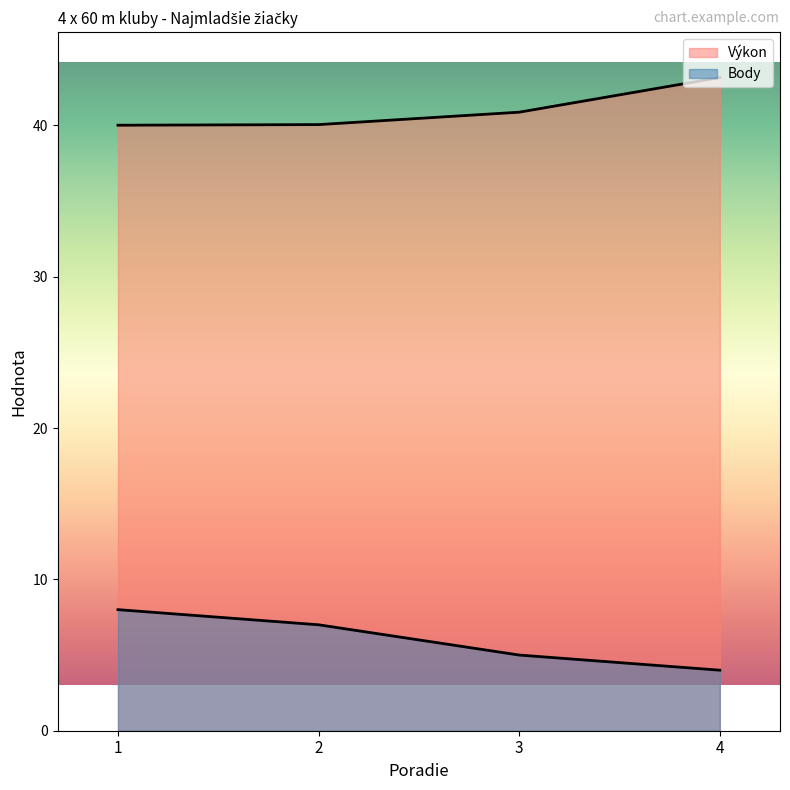

True or false: Výkon has more than 1 interior local peaks.

False